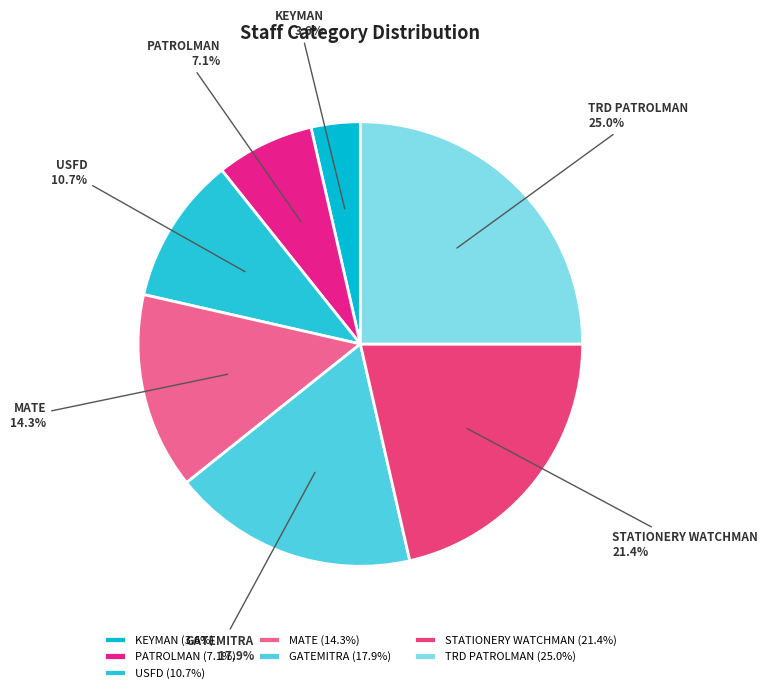

To the nearest percent, what portion does KEYMAN represent?

4%